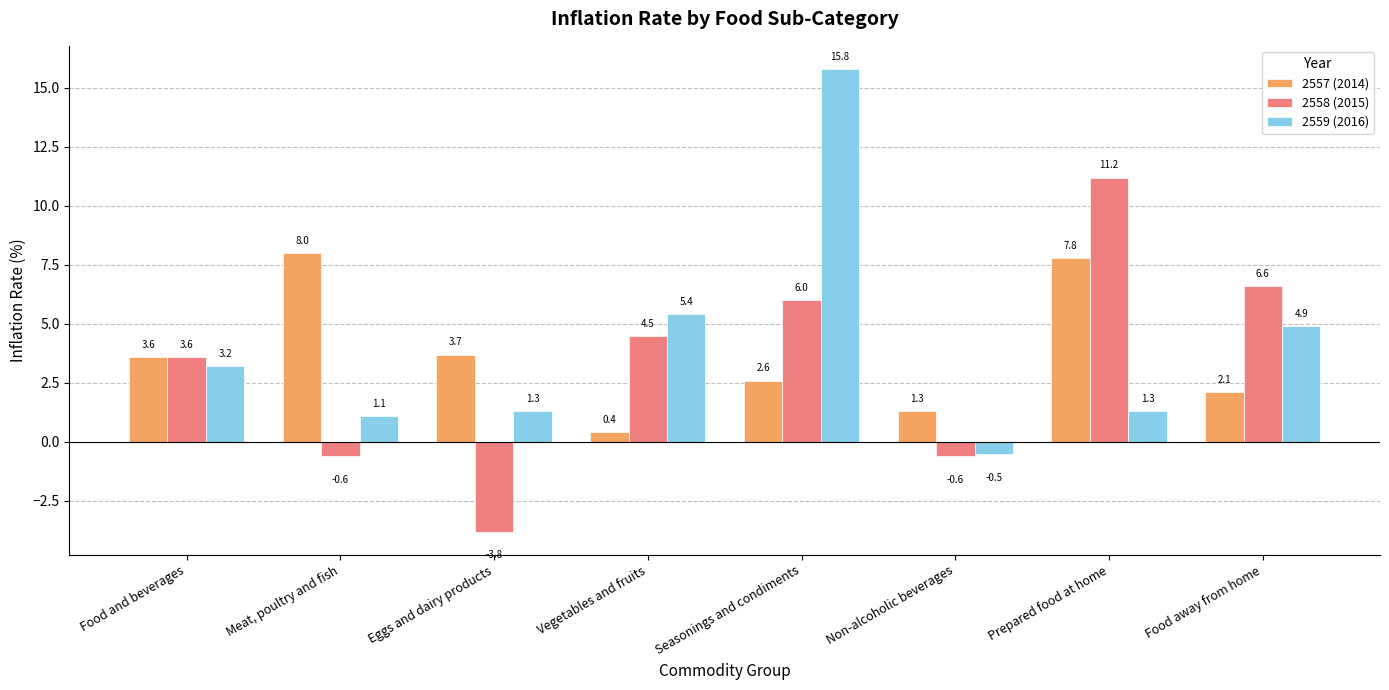

Which series has the widest spread of values?

2559 (2016)